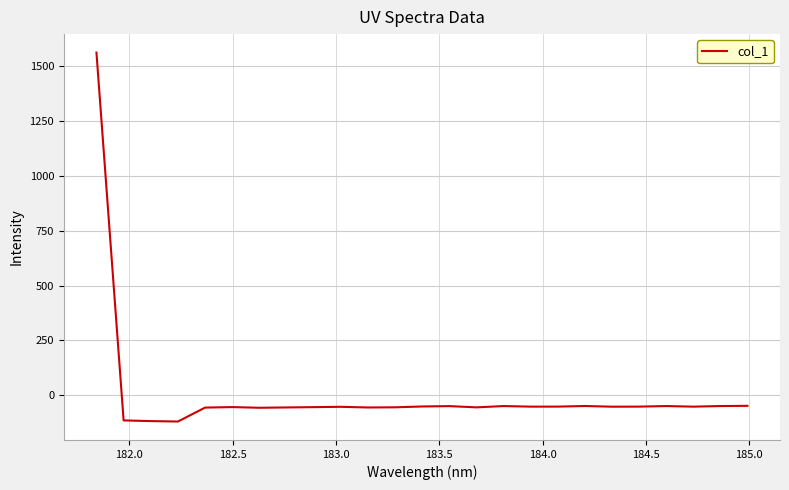

What is the minimum value shown in the chart?

-119.5